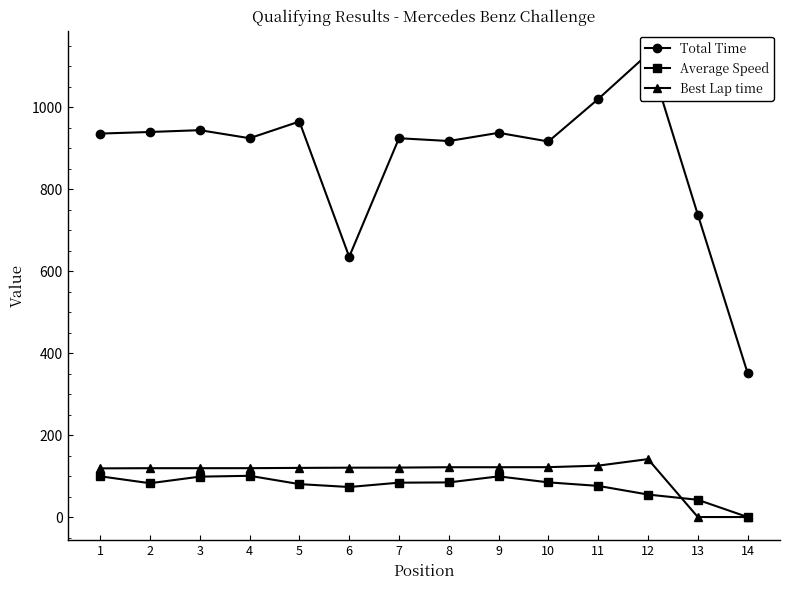

Which category has the highest value in the Total Time series?

12